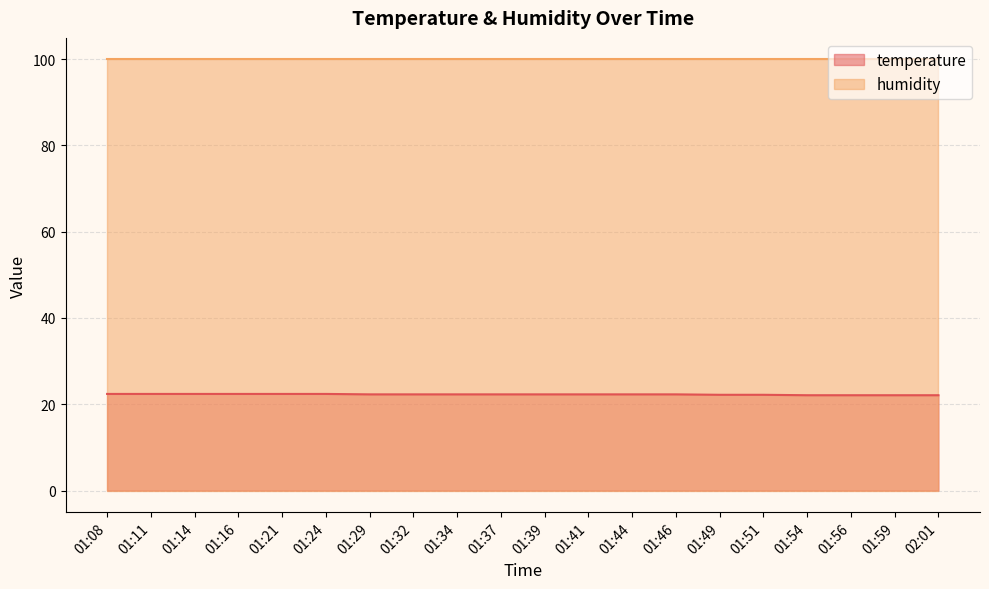

Which label corresponds to the smallest value in the chart?

01:54